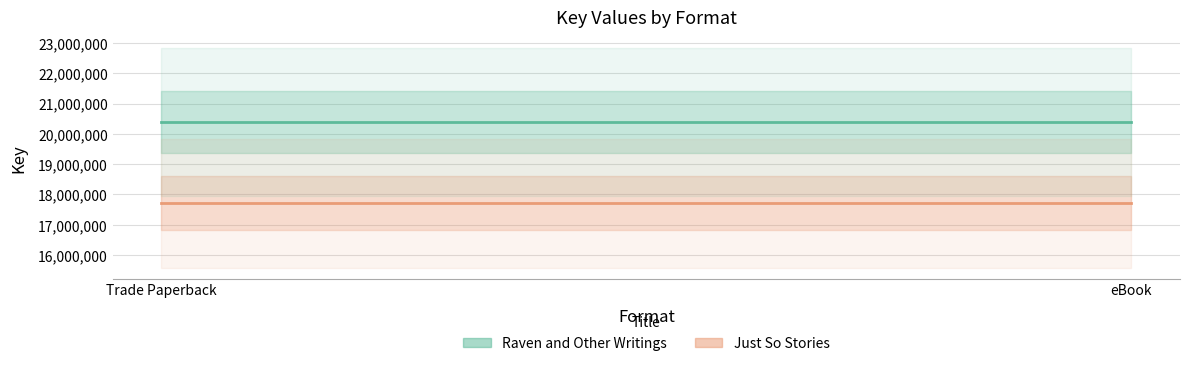

The Just So Stories series shows 17714472 at Trade Paperback. True or false?

True